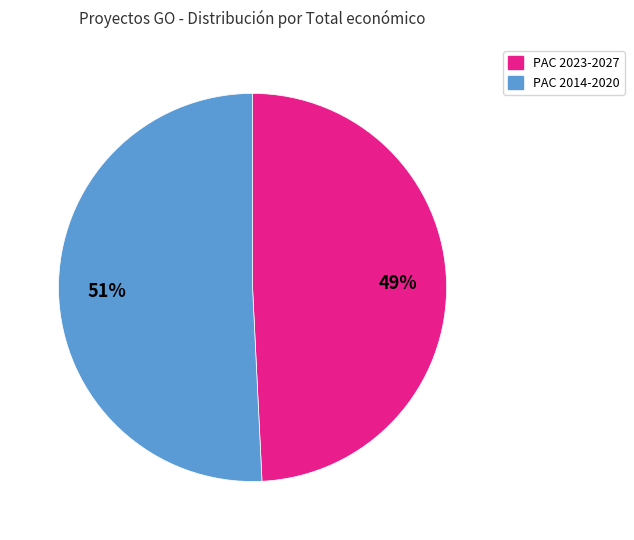

To the nearest percent, what is the difference between the largest and smallest slice percentages?

2%